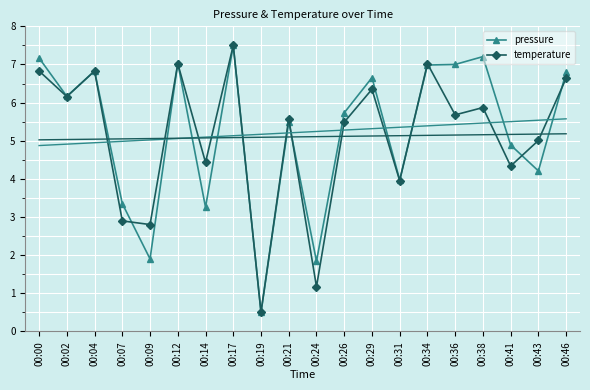

Between 00:41 and 00:46, which is larger?

00:46